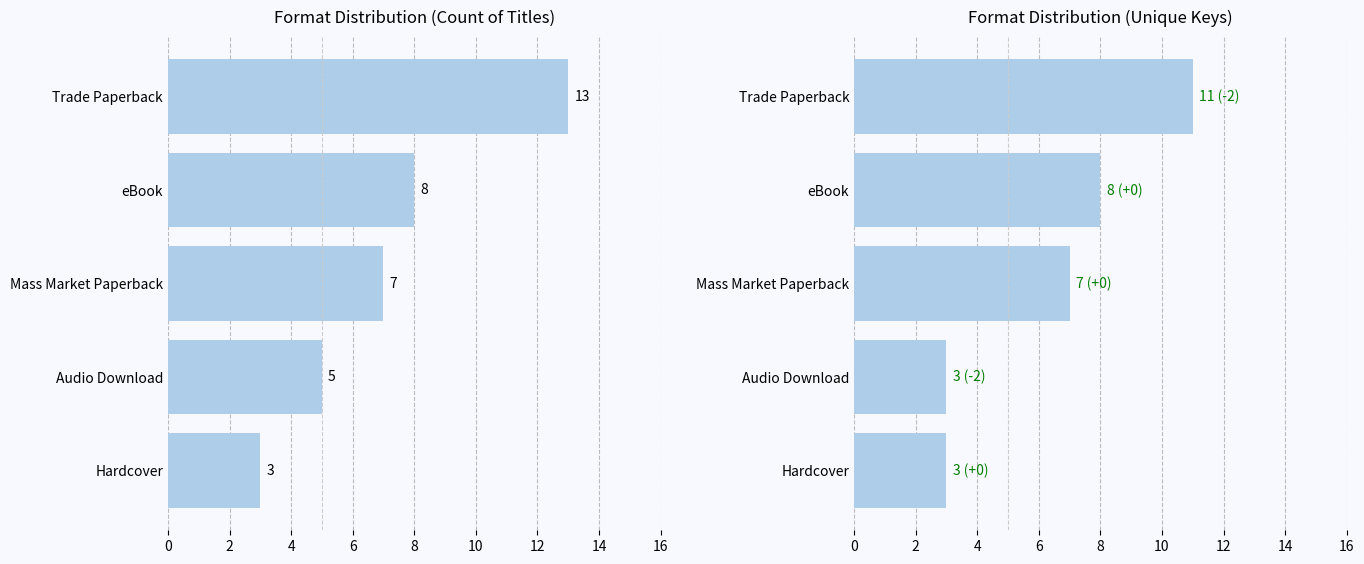

Which series has the largest total across all categories?

Trade Paperback